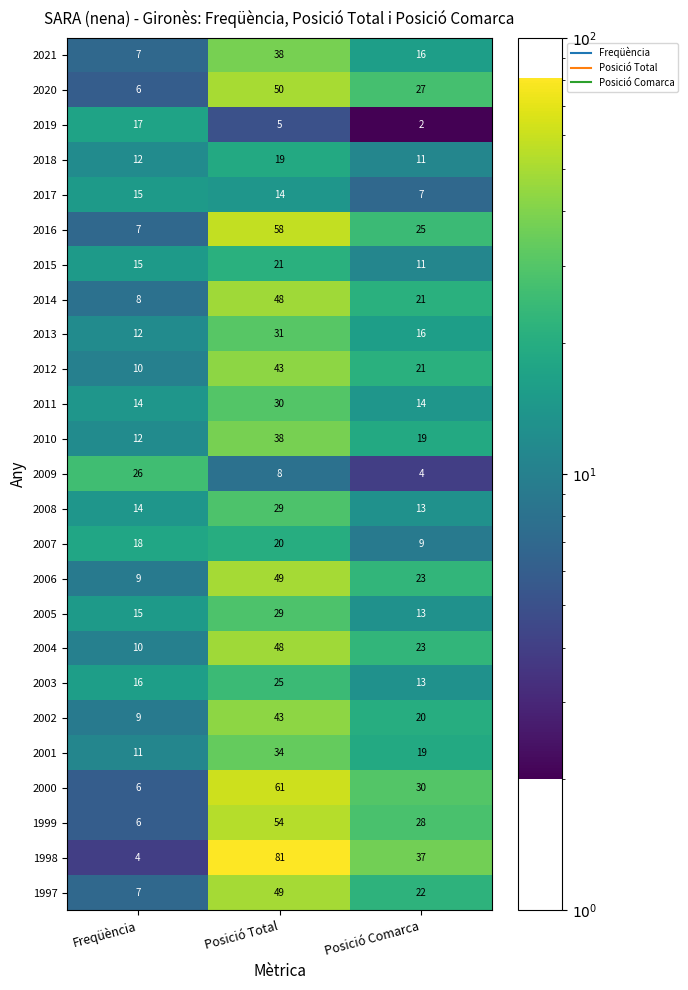

At which label does 2004 first exceed 23?

Posició Total